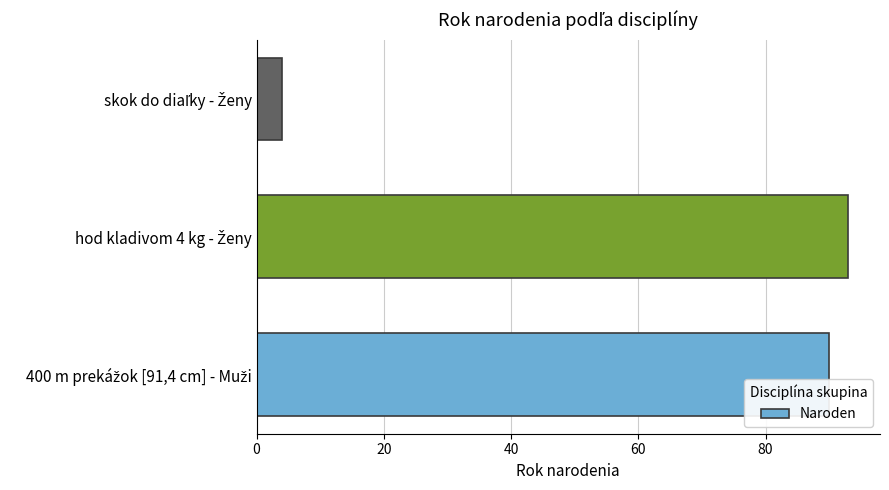

What is the sum of all values?

187